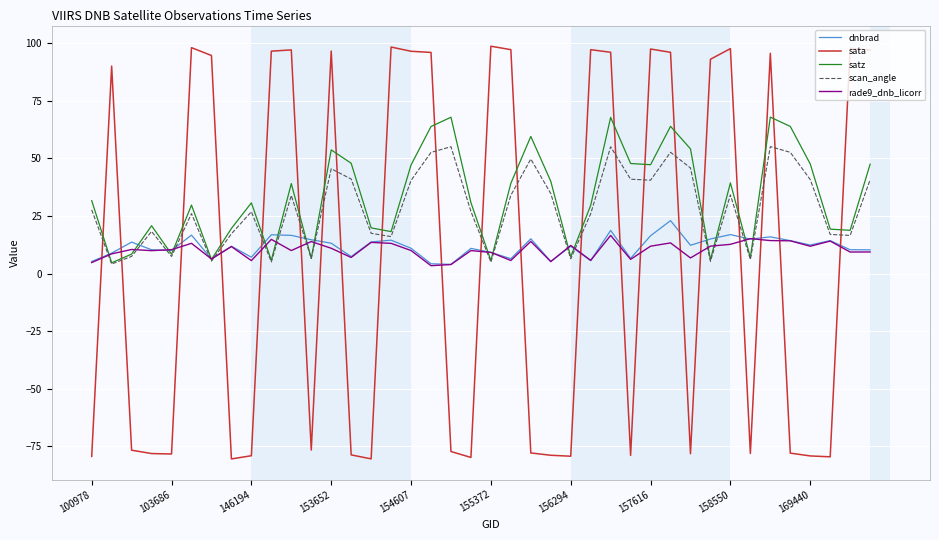

What is the minimum value shown in the chart?

-80.4